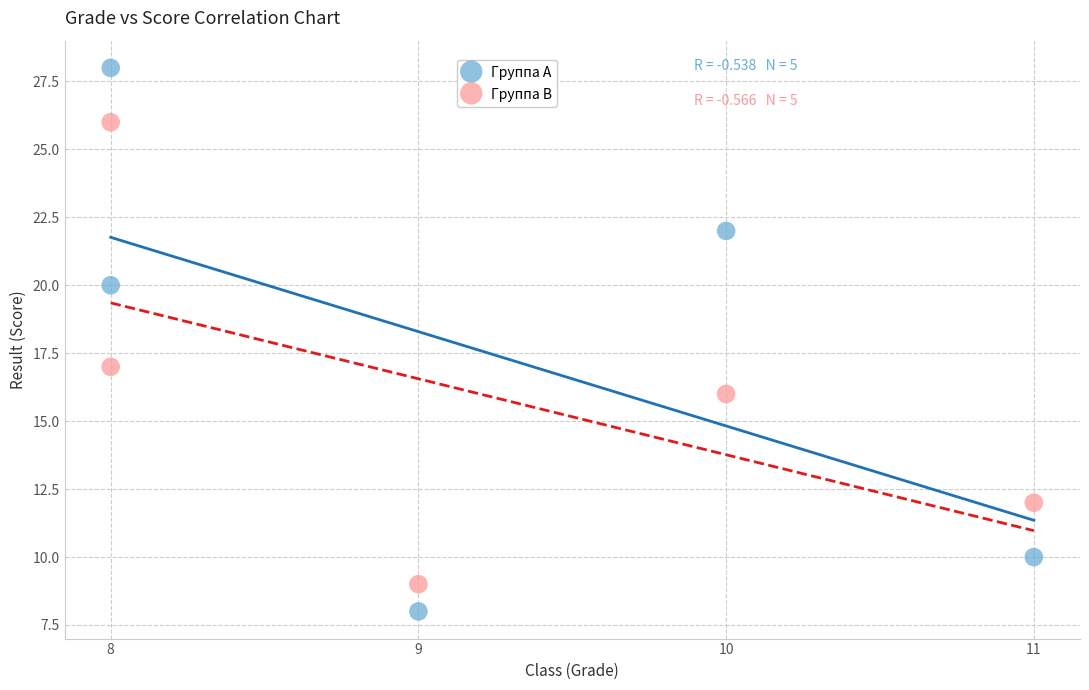

Which series contains the lowest Y value?

Группа A